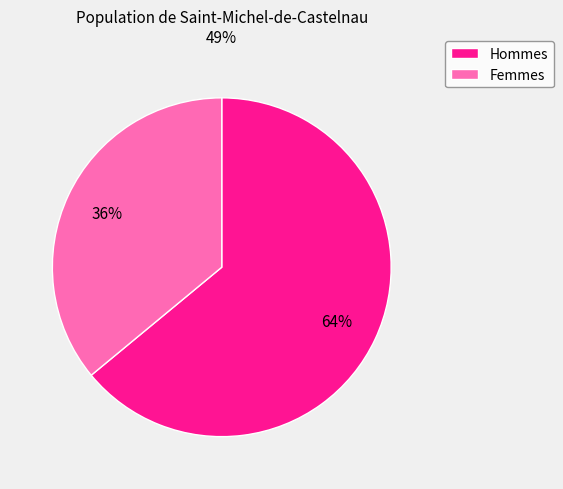

To the nearest percent, what is the average slice percentage?

50%